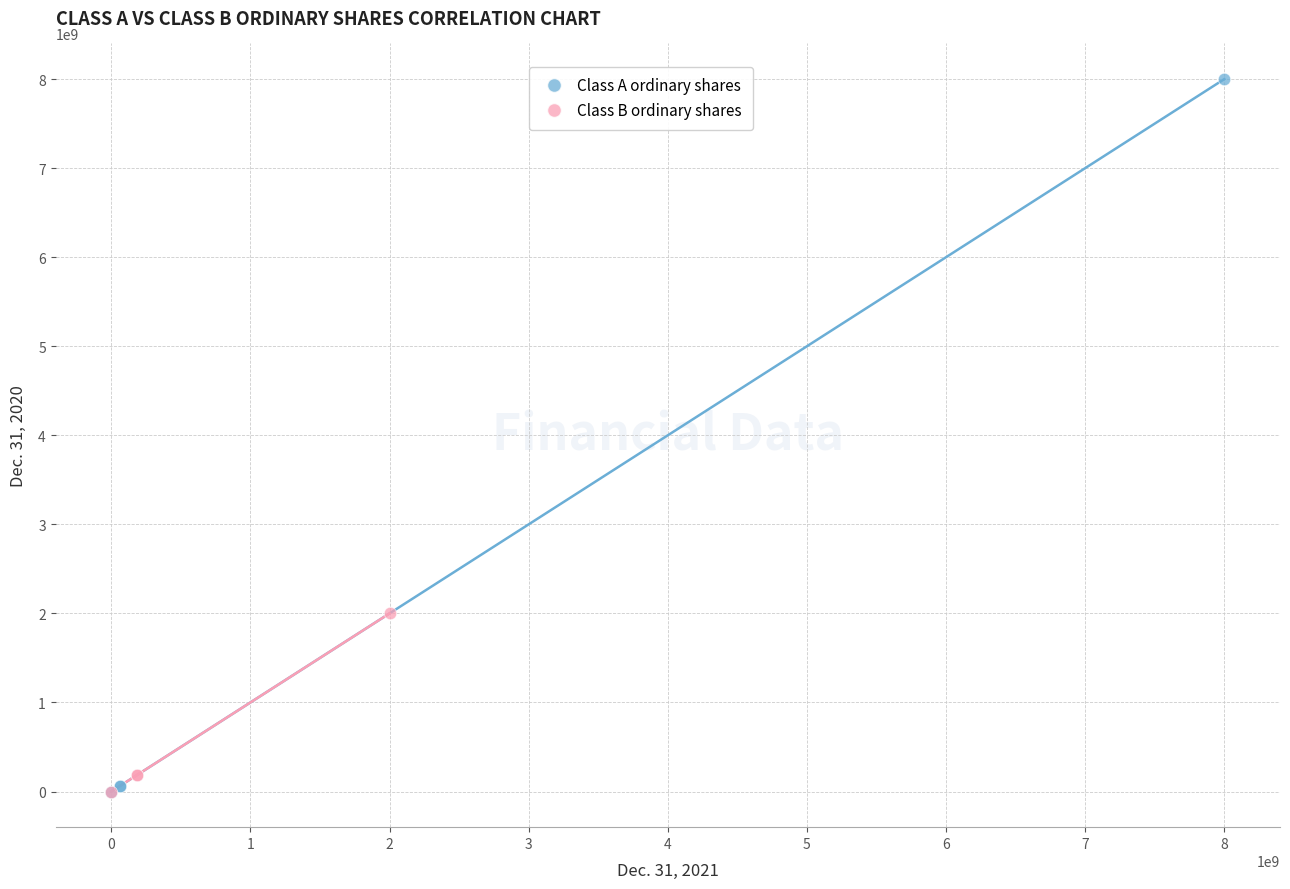

Which series reaches the maximum Y coordinate?

Class A ordinary shares